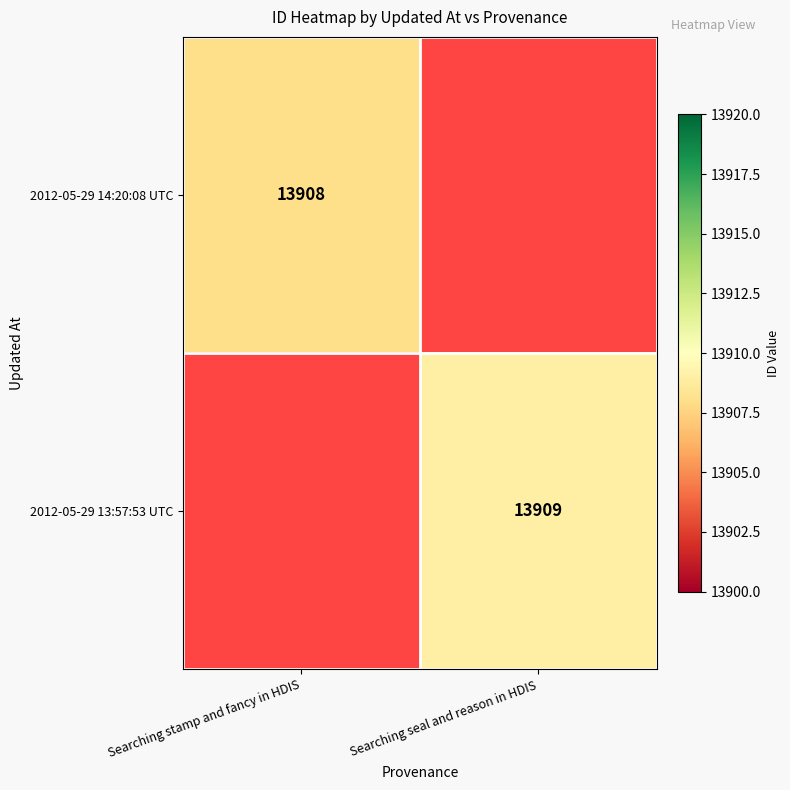

Is it true that 2012-05-29 14:20:08 UTC equals 8446 at Searching stamp and fancy in HDIS?

False